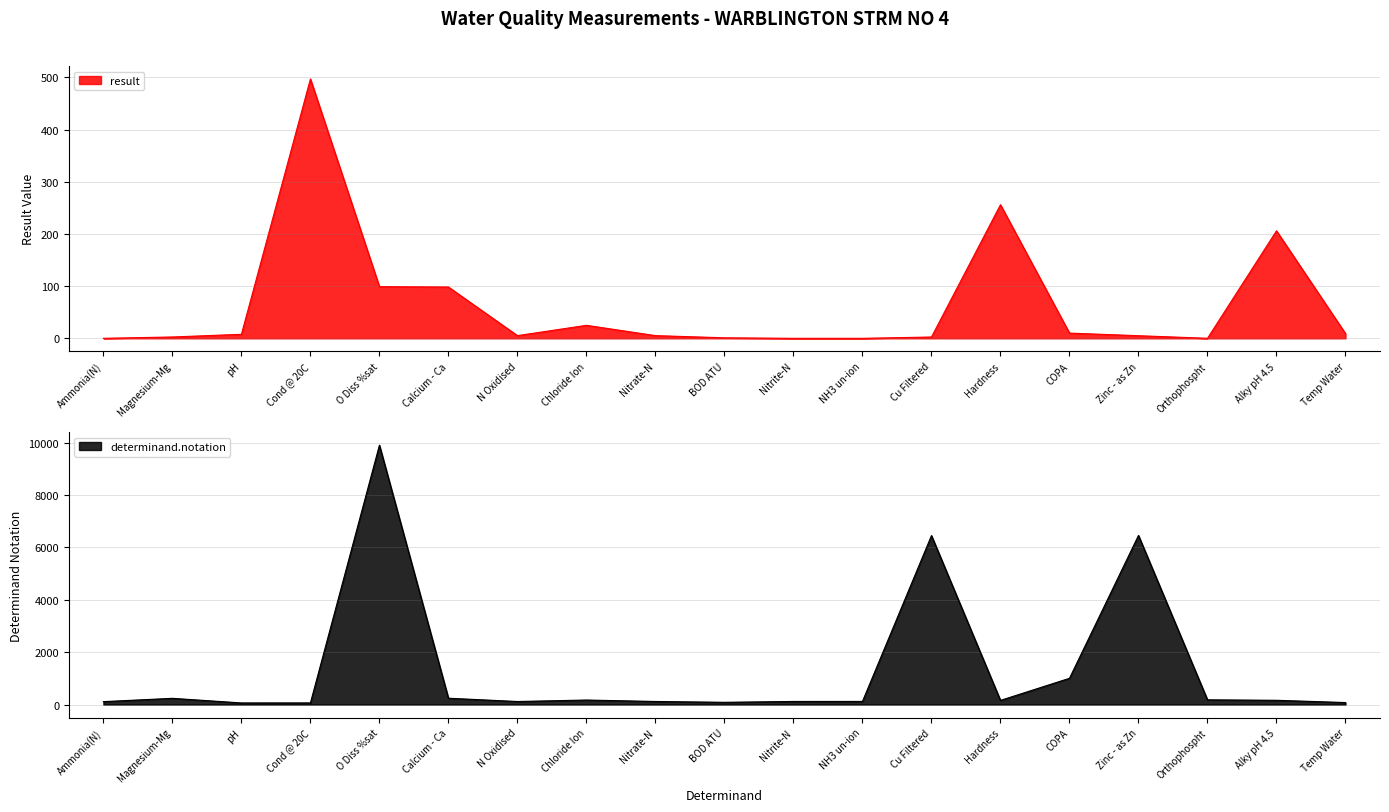

What is the maximum value for determinand.notation?

9901